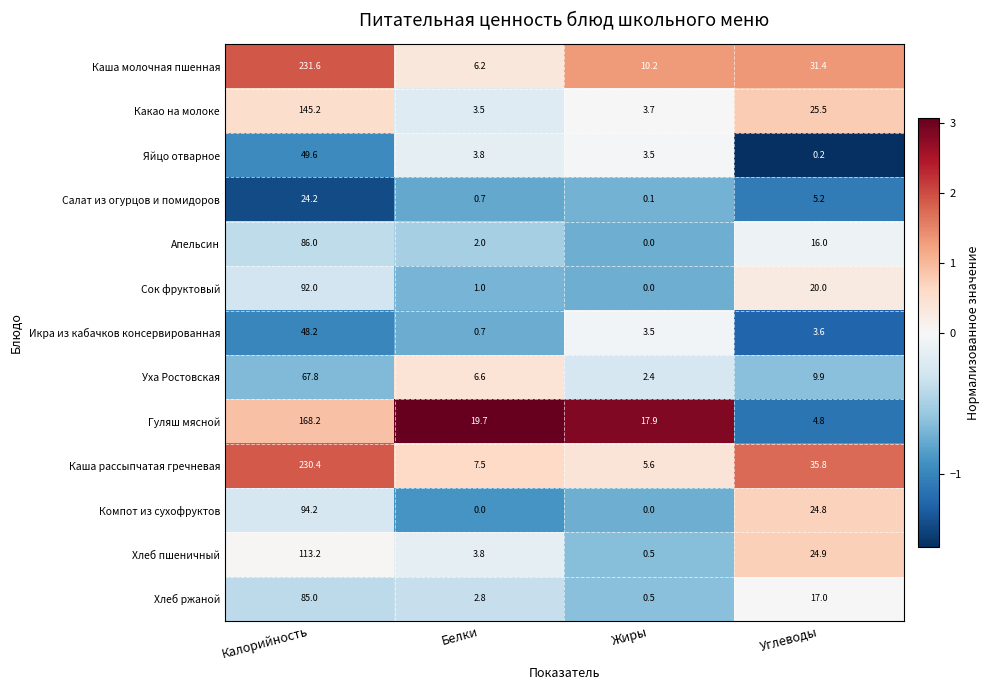

What is the average value of the Хлеб ржаной series?

26.3